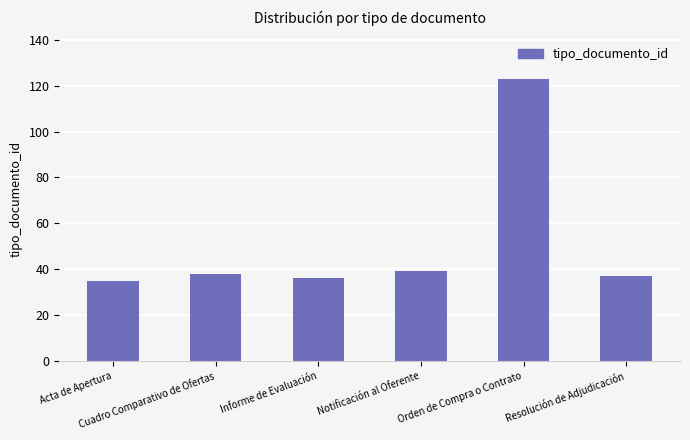

What is the value of the 2nd bar from the left?

38